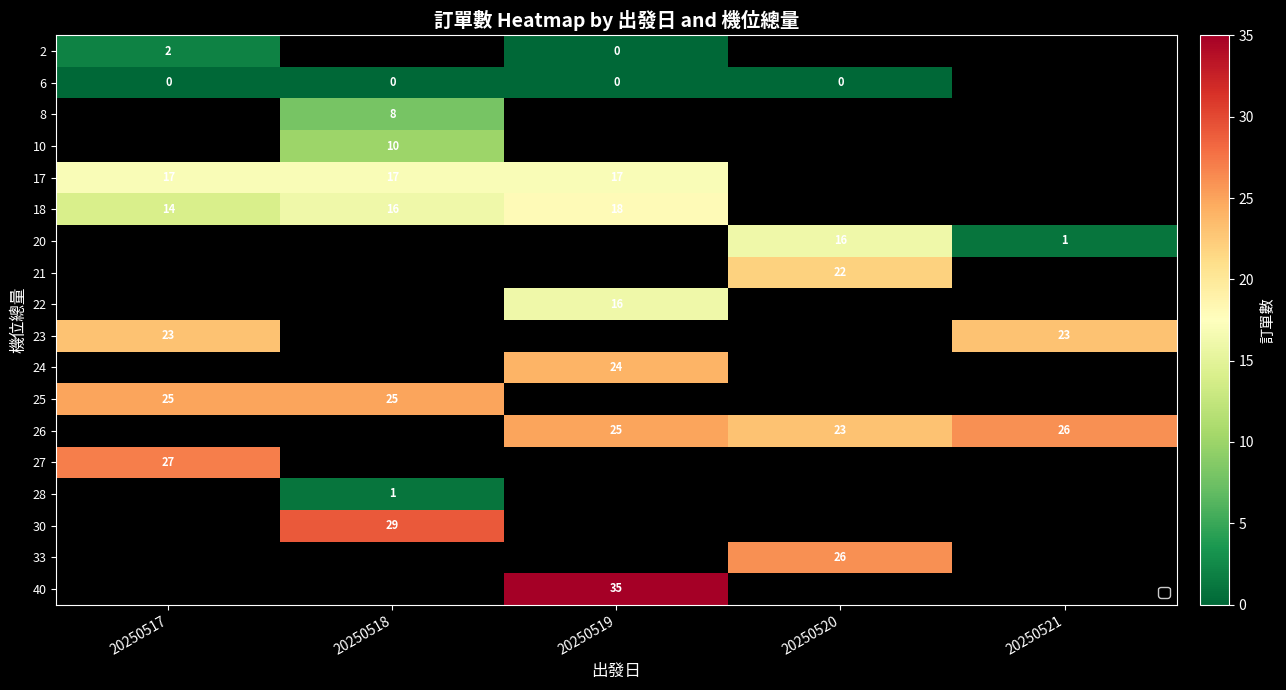

Is the value of 20 at 20250520 greater than the value of 17 at 20250518?

No